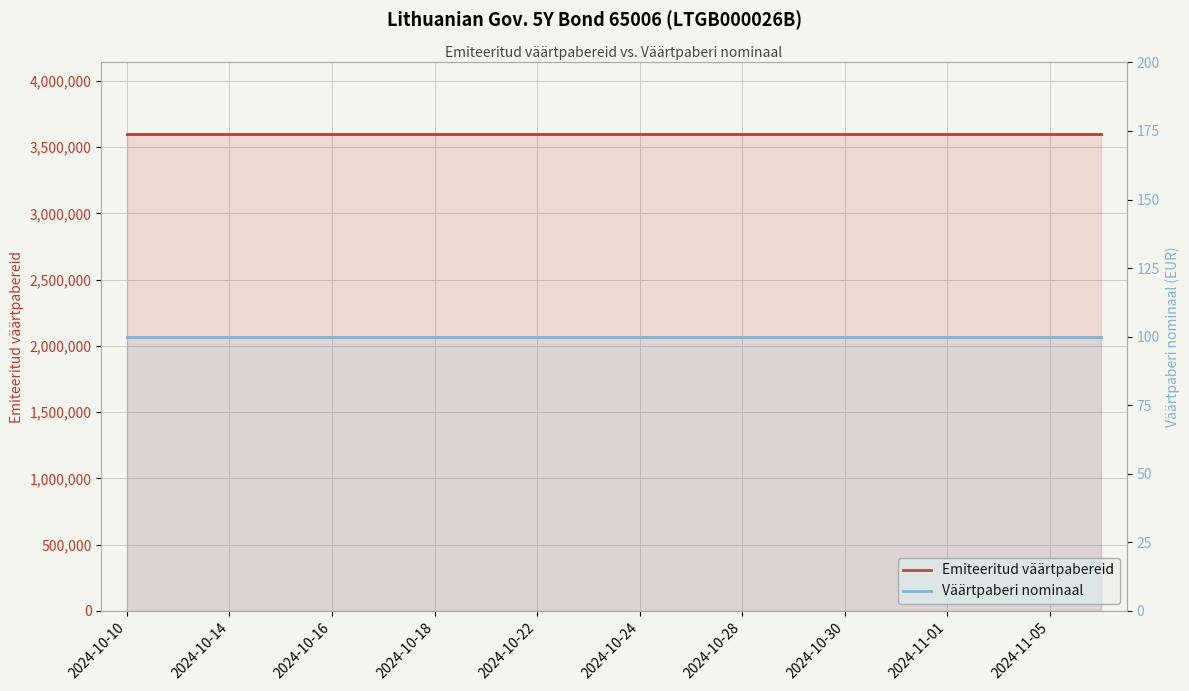

How many data points does each series have?

20